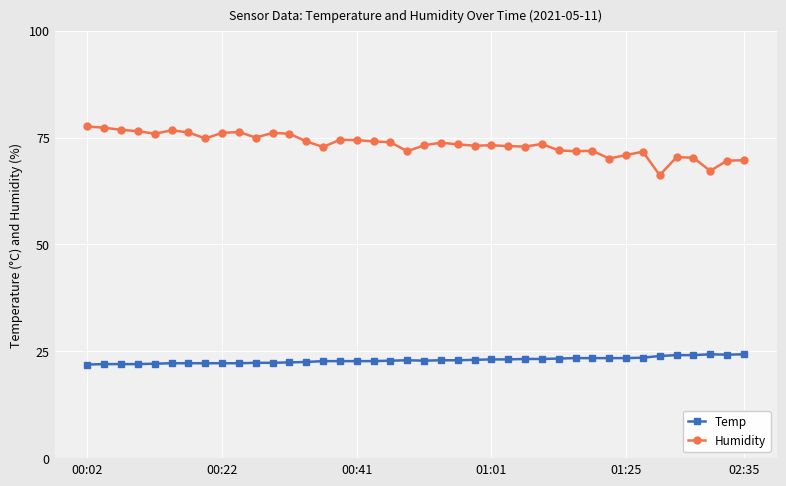

True or false: Temp and Humidity intersect in this chart.

False